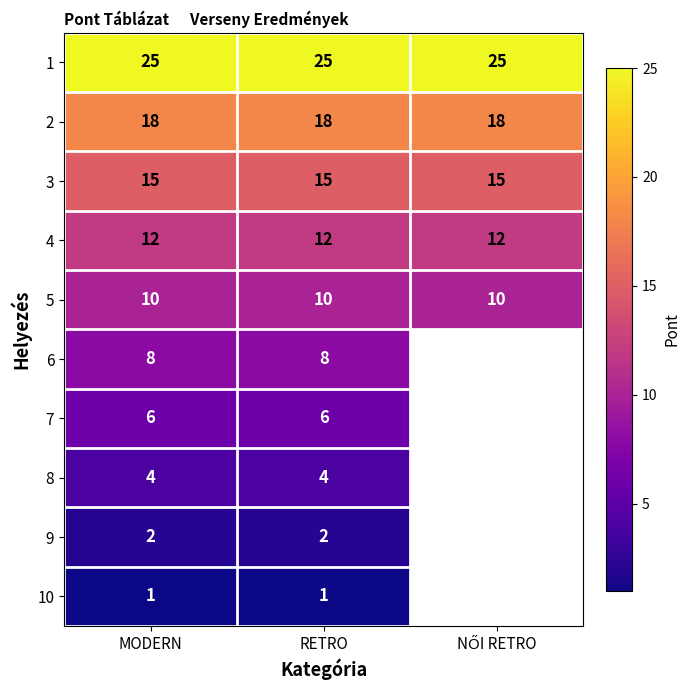

At RETRO, list the series in order from smallest to largest.

10, 9, 8, 7, 6, 5, 4, 3, 2, 1